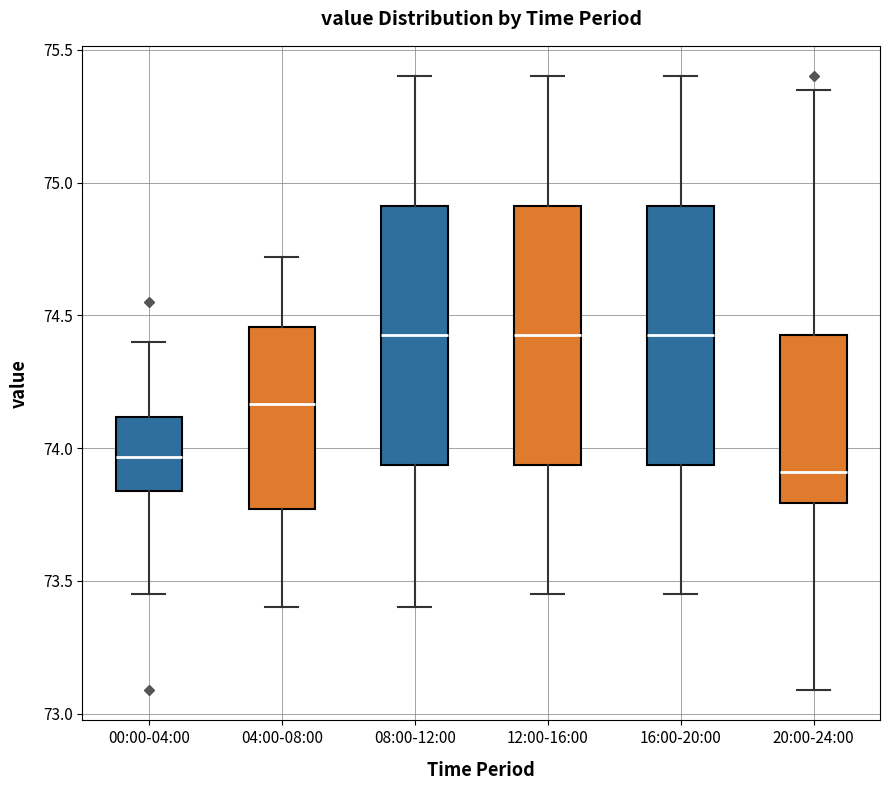

Reading left to right, transcribe this box plot: for each box, give where its median line is, the range the box spans, and where its two whiskers end, as read against the y-axis. The values are not printed on the chart, so give them approximately, as read against the axis.

00:00-04:00: median 73.95, box 73.85 to 74.10, whiskers 73.45 to 74.40
04:00-08:00: median 74.15, box 73.75 to 74.45, whiskers 73.40 to 74.70
08:00-12:00: median 74.45, box 73.95 to 74.90, whiskers 73.40 to 75.40
12:00-16:00: median 74.45, box 73.95 to 74.90, whiskers 73.45 to 75.40
16:00-20:00: median 74.45, box 73.95 to 74.90, whiskers 73.45 to 75.40
20:00-24:00: median 73.90, box 73.80 to 74.45, whiskers 73.10 to 75.35